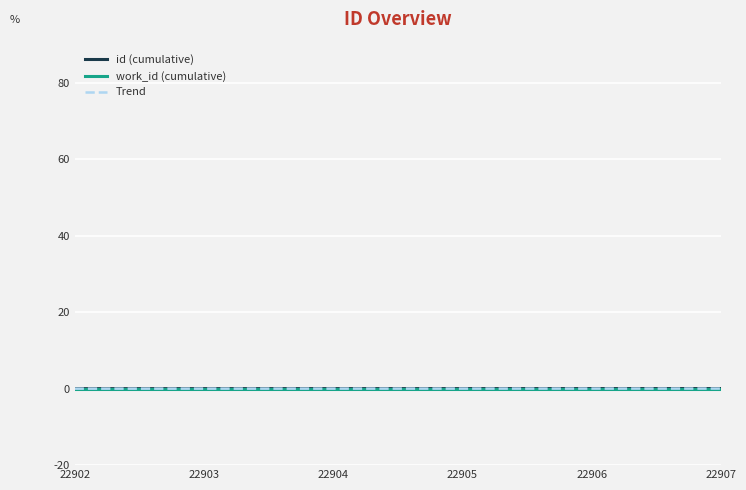

Does the chart have visible grid lines?

Yes